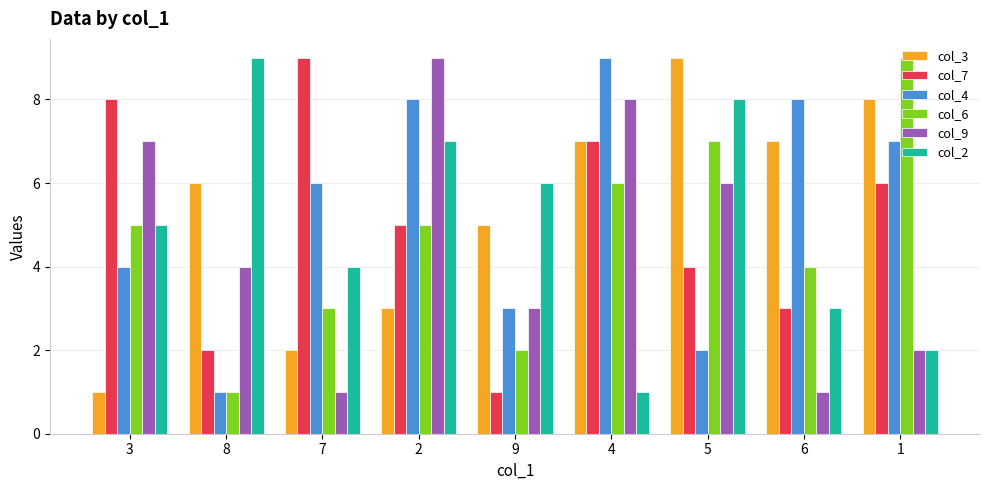

Is the value of col_9 at 9 greater than the value of col_4 at 2?

No